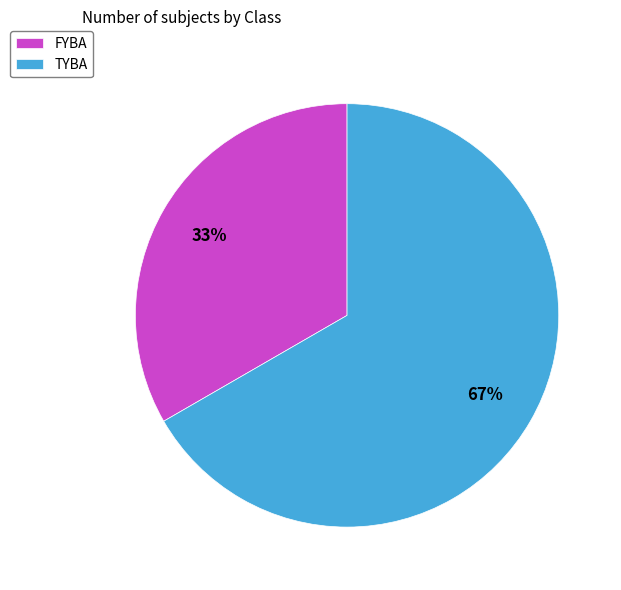

Does any single category account for the majority?

Yes